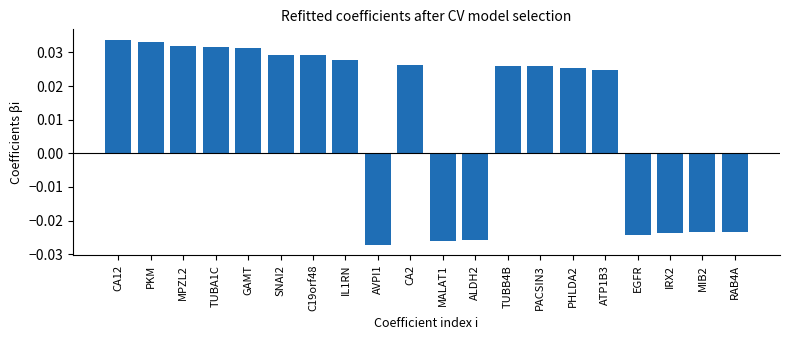

Does the chart contain stacked bars?

No